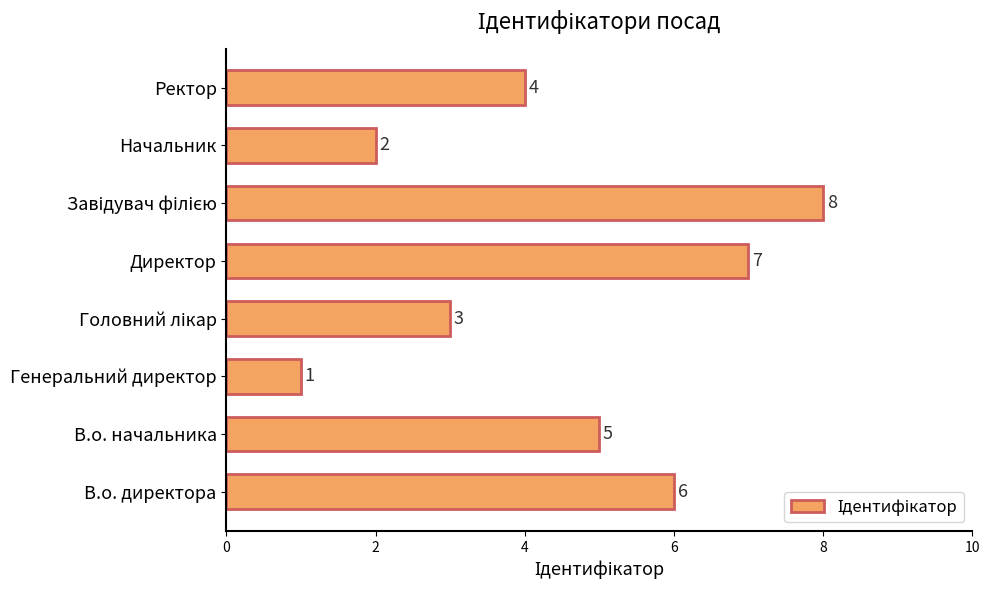

Reading bottom to top, list all the values displayed in this chart.

6	5	1	3	7	8	2	4